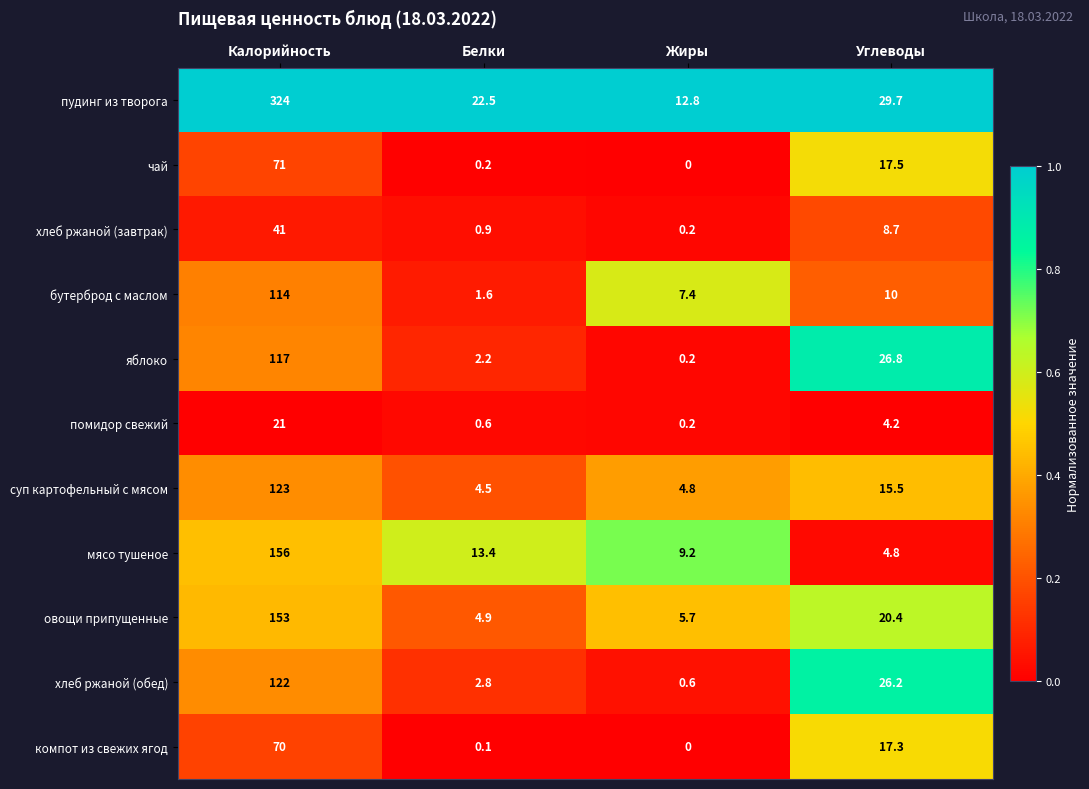

What is the sum of the чай values at Углеводы and Жиры?

17.5